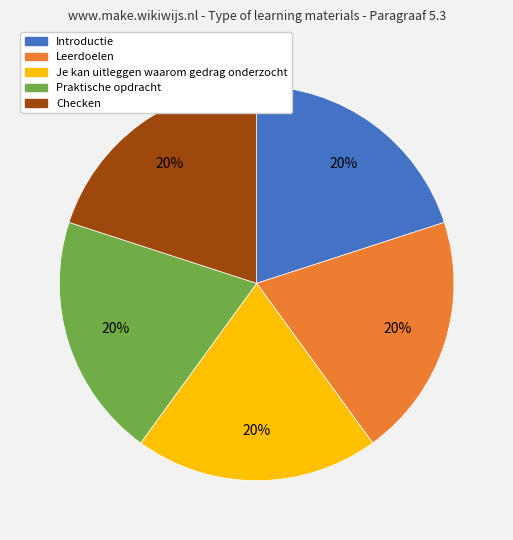

Combined, do Praktische opdracht and Introductie account for over 50%?

No